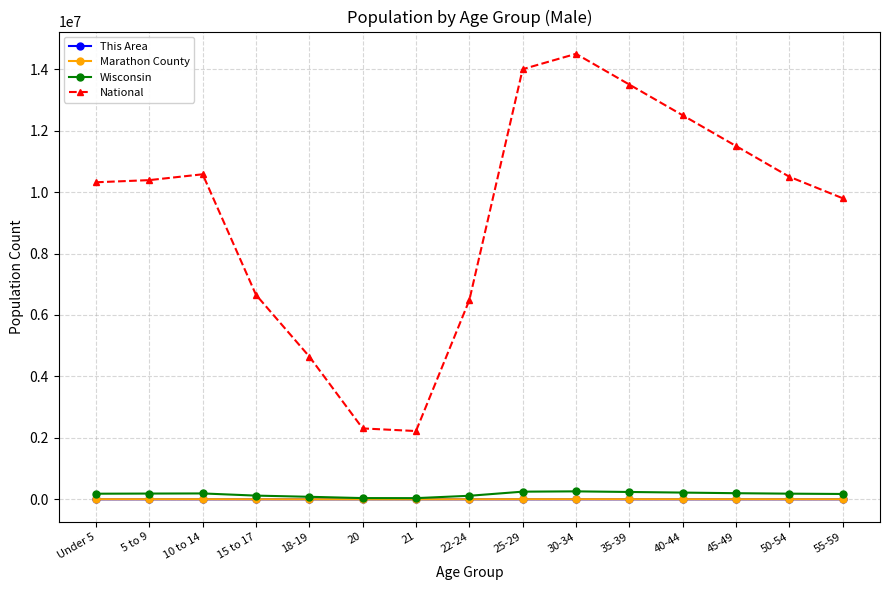

What is the label of the 7th point from the left?

21